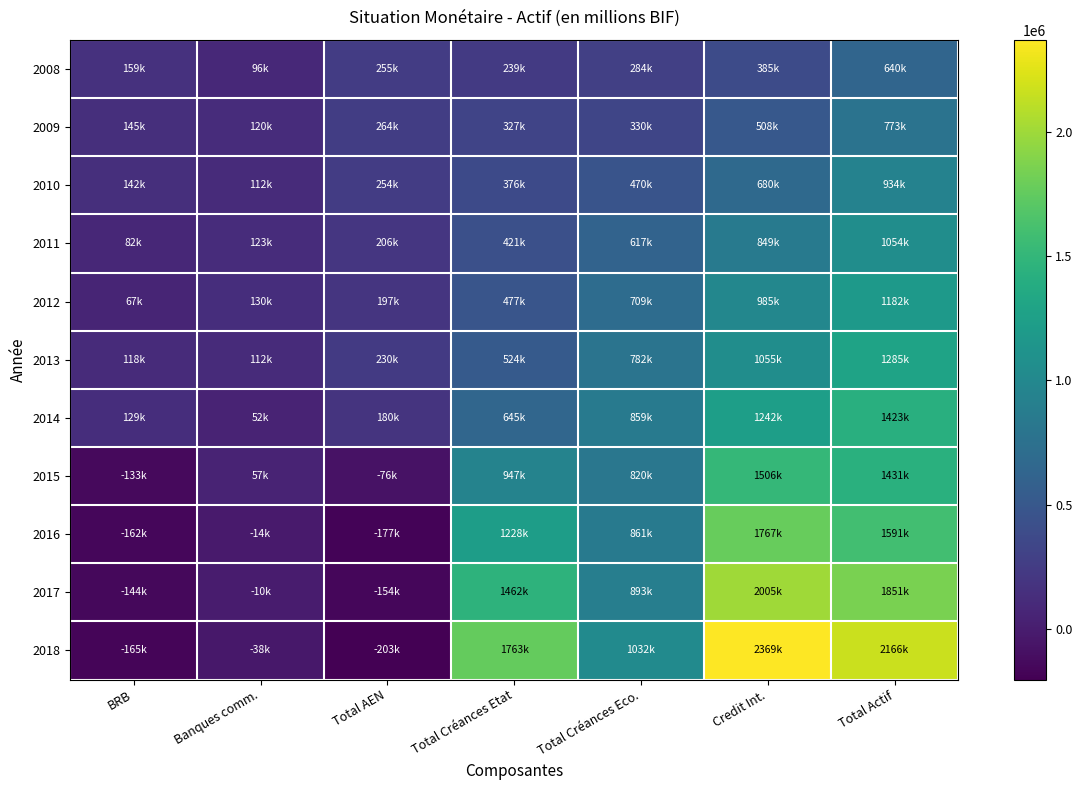

Count the number of categories in the chart.

7